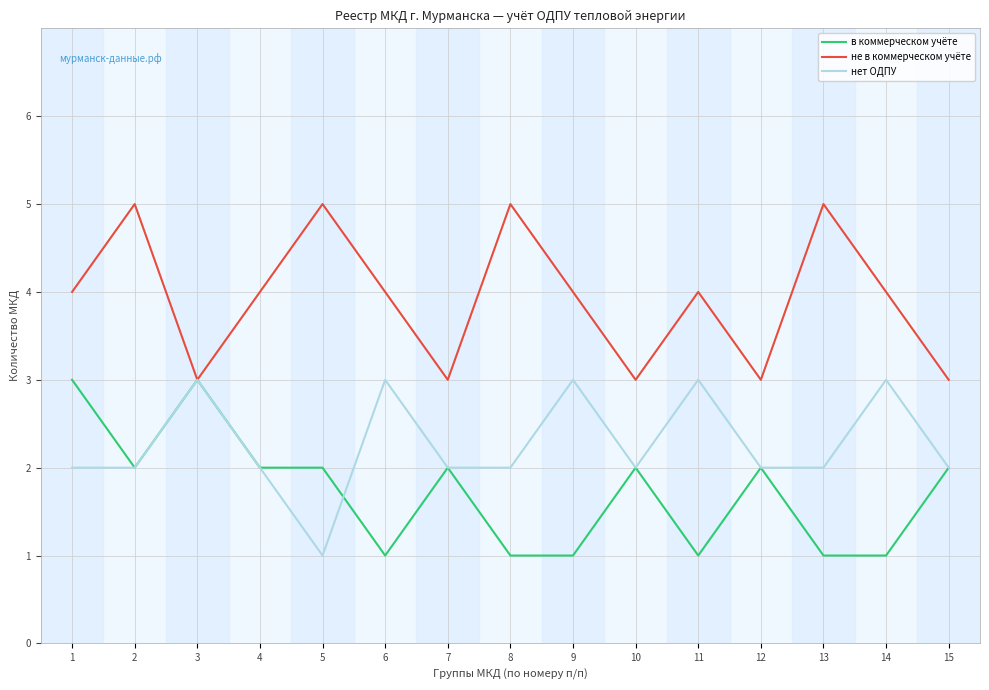

What is the smallest value displayed?

1